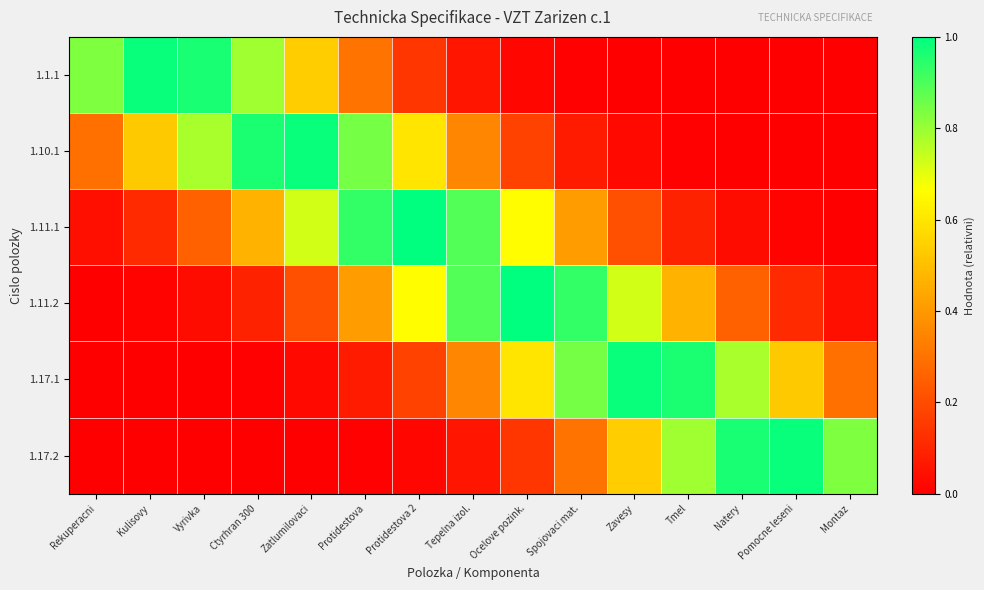

Reading right to left, transcribe all the data shown in this chart.

1.1.1: Montaz=0.0	Pomocne leseni=0.0	Natery=0.0	Tmel=0.0	Zavesy=0.0	Spojovaci mat.=0.0	Ocelove pozink.=0.0	Tepelna izol.=0.1	Protidestova 2=0.1	Protidestova=0.3	Zatlumilovaci=0.5	Ctyrhran 300=0.8	Vyrivka=1.0	Kulisovy=1.0	Rekuperacni=0.8
1.10.1: Montaz=0.0	Pomocne leseni=0.0	Natery=0.0	Tmel=0.0	Zavesy=0.0	Spojovaci mat.=0.1	Ocelove pozink.=0.2	Tepelna izol.=0.4	Protidestova 2=0.6	Protidestova=0.8	Zatlumilovaci=1.0	Ctyrhran 300=1.0	Vyrivka=0.8	Kulisovy=0.5	Rekuperacni=0.3
1.11.1: Montaz=0.0	Pomocne leseni=0.0	Natery=0.0	Tmel=0.1	Zavesy=0.2	Spojovaci mat.=0.4	Ocelove pozink.=0.7	Tepelna izol.=0.9	Protidestova 2=1.0	Protidestova=0.9	Zatlumilovaci=0.7	Ctyrhran 300=0.5	Vyrivka=0.3	Kulisovy=0.1	Rekuperacni=0.0
1.11.2: Montaz=0.0	Pomocne leseni=0.1	Natery=0.3	Tmel=0.5	Zavesy=0.7	Spojovaci mat.=0.9	Ocelove pozink.=1.0	Tepelna izol.=0.9	Protidestova 2=0.7	Protidestova=0.4	Zatlumilovaci=0.2	Ctyrhran 300=0.1	Vyrivka=0.0	Kulisovy=0.0	Rekuperacni=0.0
1.17.1: Montaz=0.3	Pomocne leseni=0.5	Natery=0.8	Tmel=1.0	Zavesy=1.0	Spojovaci mat.=0.8	Ocelove pozink.=0.6	Tepelna izol.=0.4	Protidestova 2=0.2	Protidestova=0.1	Zatlumilovaci=0.0	Ctyrhran 300=0.0	Vyrivka=0.0	Kulisovy=0.0	Rekuperacni=0.0
1.17.2: Montaz=0.8	Pomocne leseni=1.0	Natery=1.0	Tmel=0.8	Zavesy=0.5	Spojovaci mat.=0.3	Ocelove pozink.=0.1	Tepelna izol.=0.1	Protidestova 2=0.0	Protidestova=0.0	Zatlumilovaci=0.0	Ctyrhran 300=0.0	Vyrivka=0.0	Kulisovy=0.0	Rekuperacni=0.0